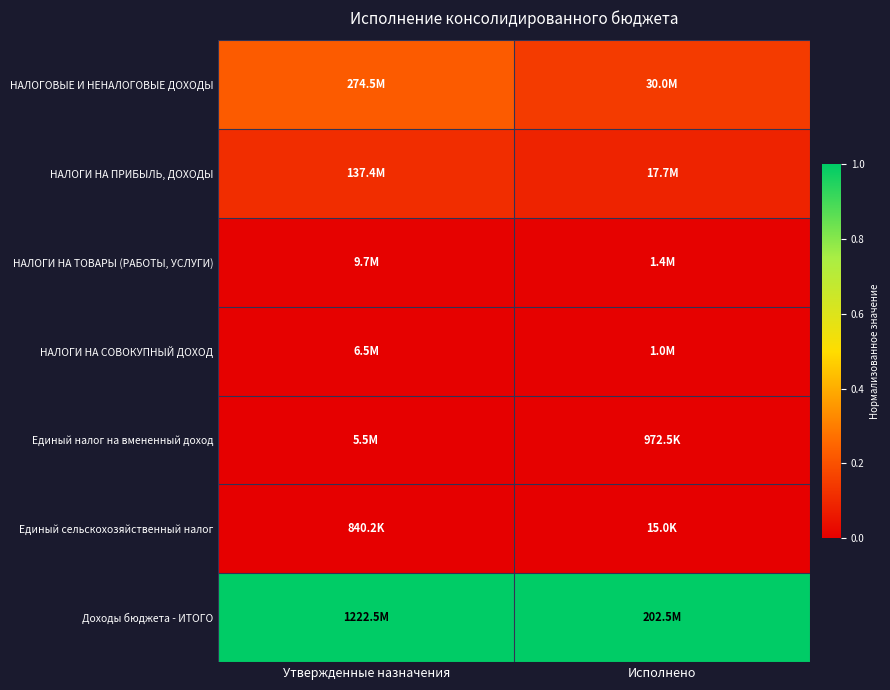

Which label corresponds to the largest value in the chart?

Утвержденные назначения